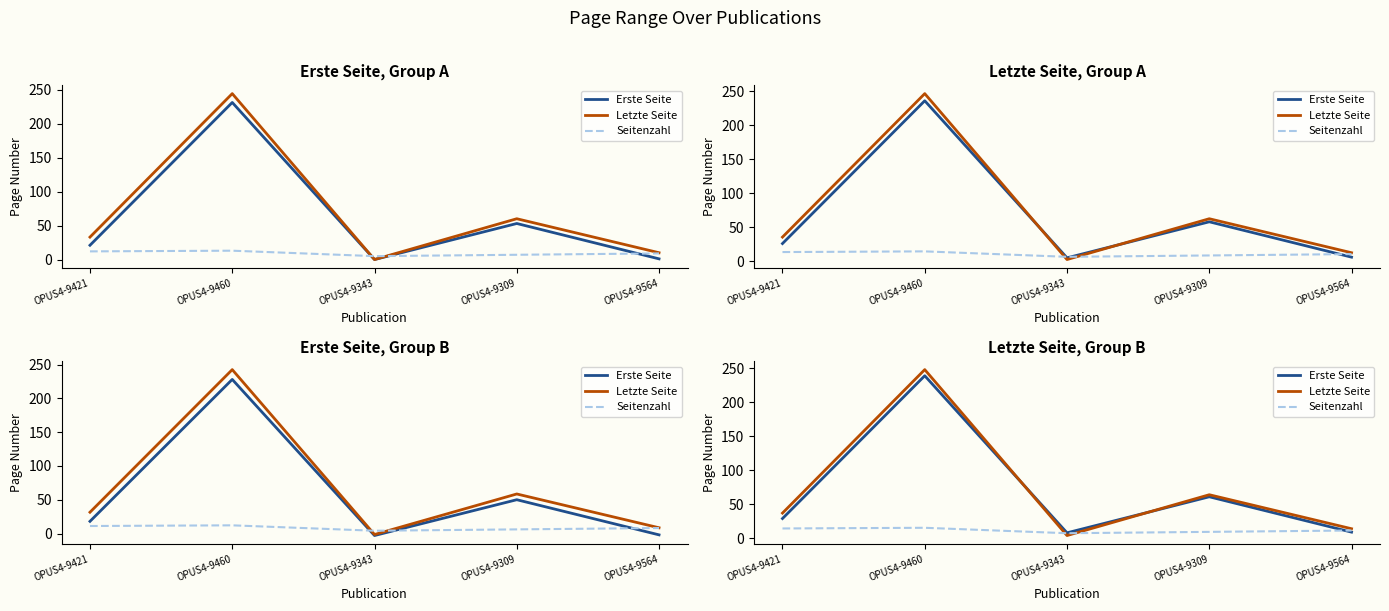

The Letzte Seite series shows 14.0 at OPUS4-9564. True or false?

True